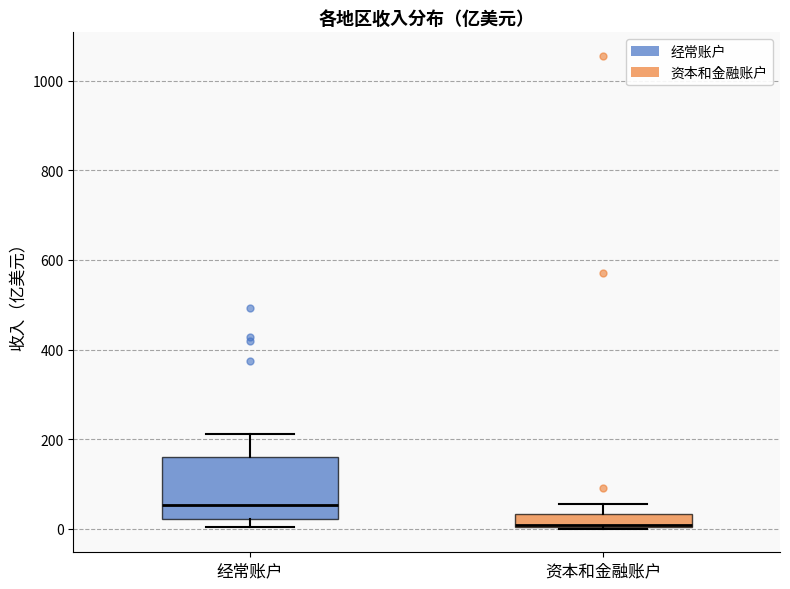

Where does the upper whisker of the box for 经常账户 end on the y-axis? The values are not printed on the chart, so give them approximately, as read against the axis.

220